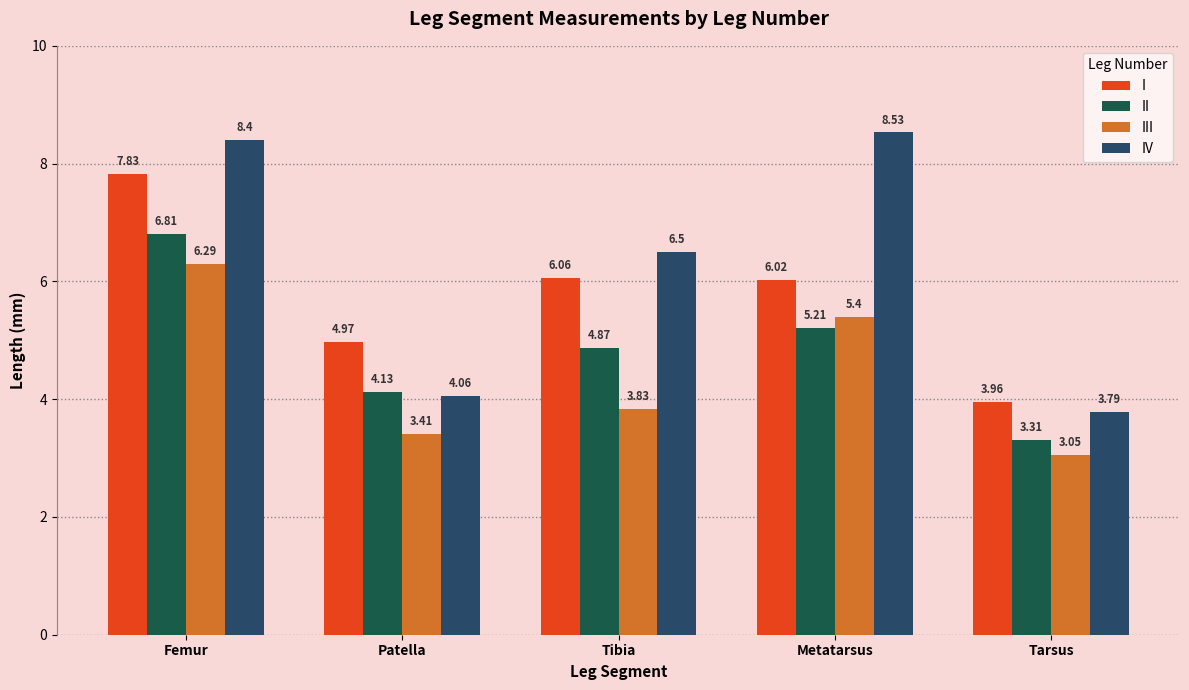

At which label is I closest to 5?

Patella